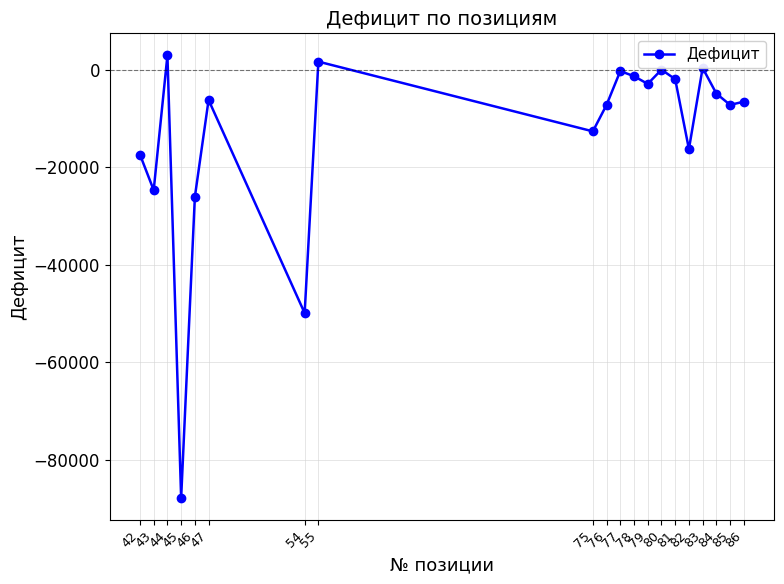

What is the value of the 17th point from the left?

365